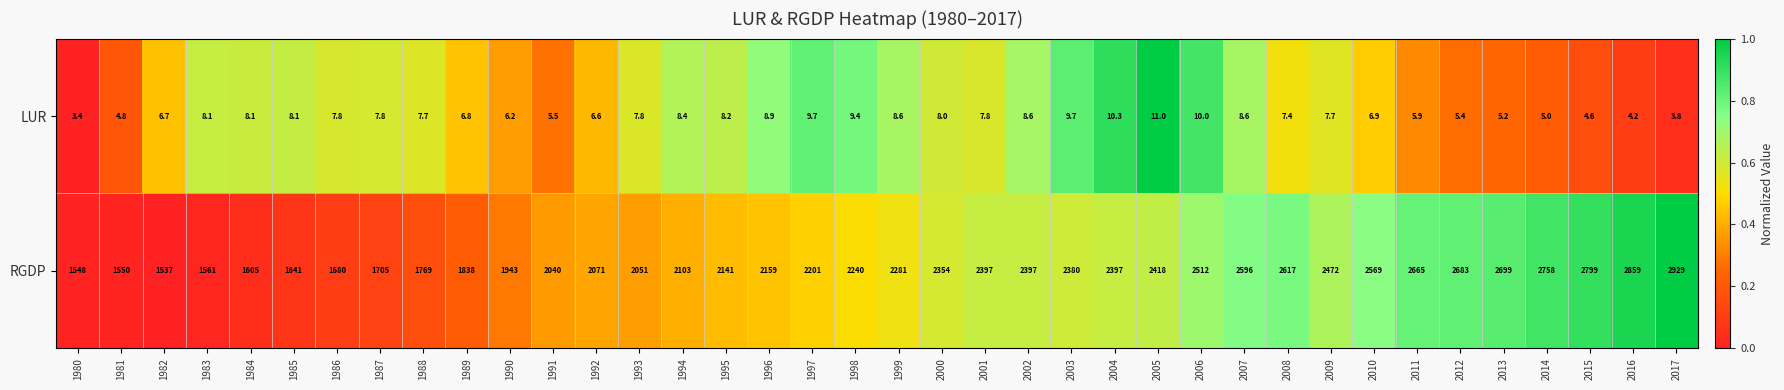

At 2016, list the series in order from largest to smallest.

RGDP, LUR